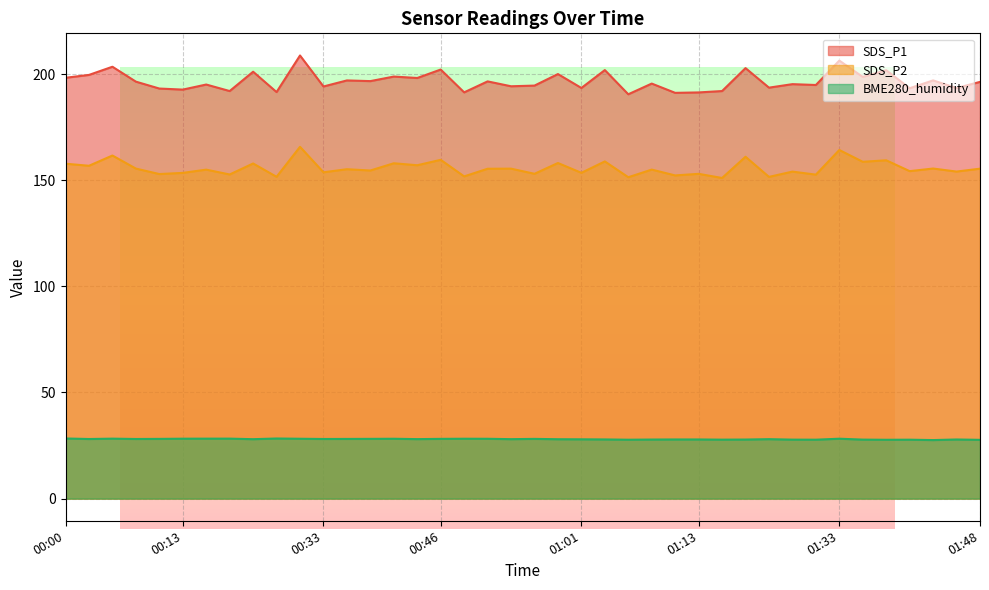

Reading left to right, transcribe all the data shown in this chart.

SDS_P1: 00:00=198.2	00:03=199.6	00:05=203.4	00:08=196.4	00:10=193.2	00:13=192.7	00:15=195.1	00:18=192.0	00:26=201.1	00:28=191.5	00:31=208.8	00:33=194.2	00:36=197.0	00:38=196.7	00:41=198.8	00:43=198.2	00:46=202.1	00:48=191.4	00:51=196.6	00:53=194.2	00:56=194.6	00:58=200.0	01:01=193.4	01:03=201.9	01:05=190.5	01:08=195.5	01:10=191.2	01:13=191.3	01:15=192.0	01:21=202.8	01:23=193.6	01:28=195.2	01:31=194.8	01:33=206.3	01:36=198.7	01:38=201.8	01:41=193.3	01:43=197.0	01:45=193.4	01:48=196.3
SDS_P2: 00:00=157.8	00:03=156.8	00:05=161.6	00:08=155.5	00:10=152.9	00:13=153.4	00:15=155.0	00:18=152.7	00:26=157.9	00:28=151.6	00:31=165.7	00:33=153.7	00:36=155.2	00:38=154.6	00:41=158.0	00:43=157.1	00:46=159.6	00:48=151.8	00:51=155.4	00:53=155.4	00:56=153.0	00:58=158.1	01:01=153.5	01:03=158.8	01:05=151.4	01:08=155.0	01:10=152.2	01:13=153.0	01:15=151.1	01:21=161.1	01:23=151.6	01:28=154.1	01:31=152.6	01:33=164.2	01:36=158.7	01:38=159.4	01:41=154.3	01:43=155.5	01:45=154.1	01:48=155.4
BME280_humidity: 00:00=28.3	00:03=28.1	00:05=28.2	00:08=28.1	00:10=28.1	00:13=28.2	00:15=28.2	00:18=28.3	00:26=28.0	00:28=28.3	00:31=28.2	00:33=28.1	00:36=28.1	00:38=28.1	00:41=28.2	00:43=28.0	00:46=28.1	00:48=28.2	00:51=28.2	00:53=28.0	00:56=28.1	00:58=28.0	01:01=27.9	01:03=27.9	01:05=27.8	01:08=27.8	01:10=27.9	01:13=27.9	01:15=27.8	01:21=27.8	01:23=28.0	01:28=27.8	01:31=27.8	01:33=28.2	01:36=27.8	01:38=27.7	01:41=27.8	01:43=27.6	01:45=27.9	01:48=27.7